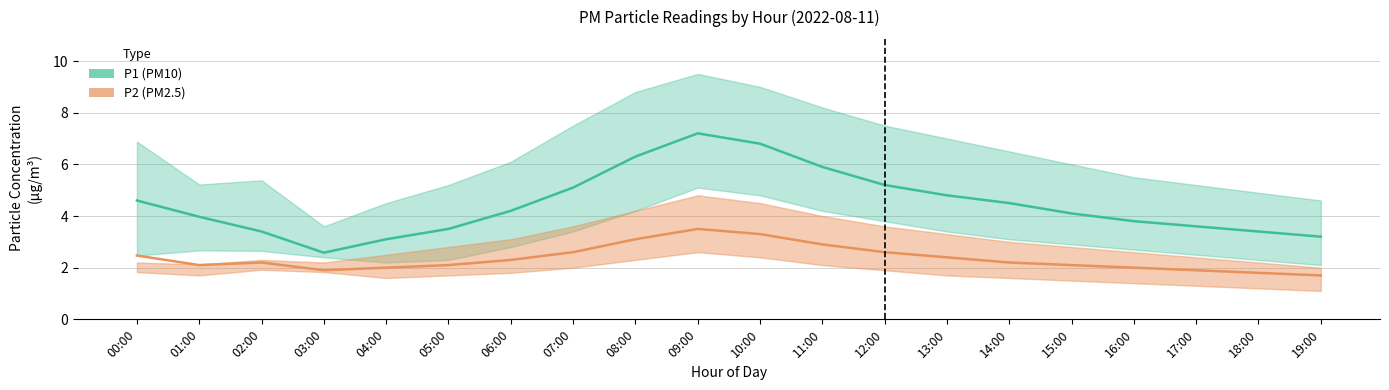

At which category does P1 reach its first local peak?

09:00